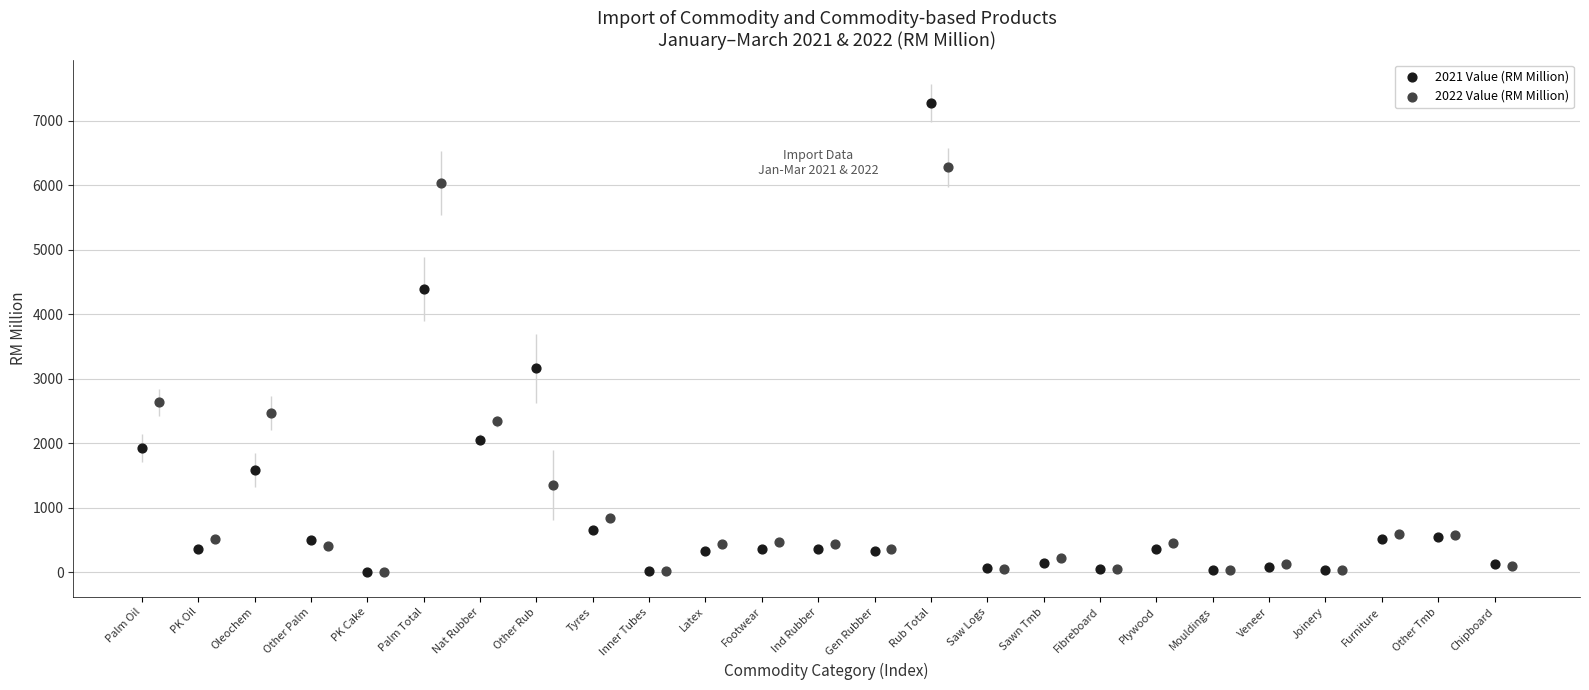

Which series contains the highest Y value?

2021 Value (RM Million)